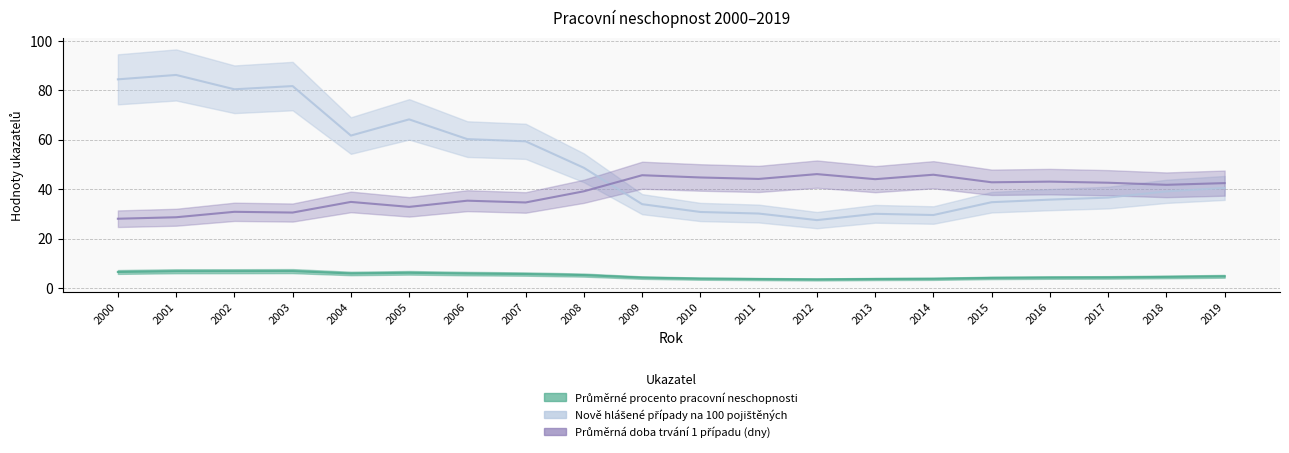

Which series has the largest total across all categories?

Nově hlášené případy na 100 pojištěných